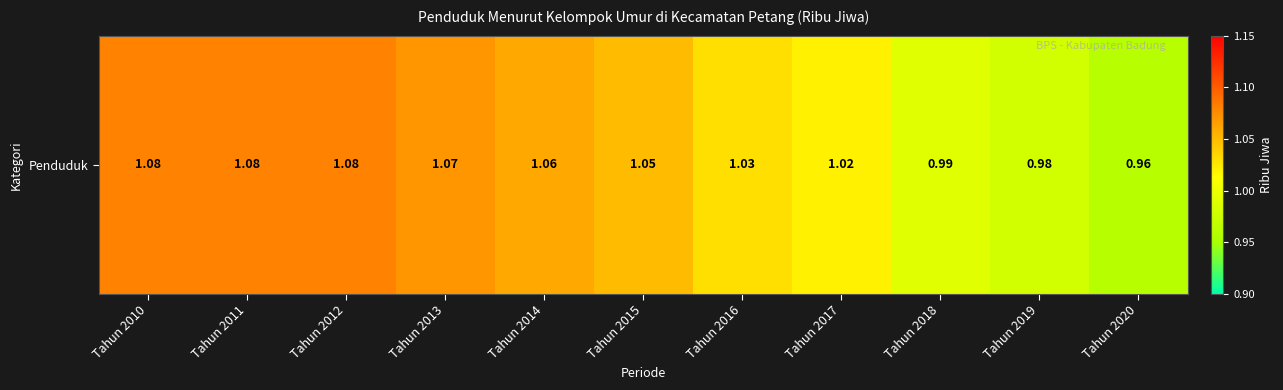

Reading left to right, extract all data points from this chart.

1.1	1.1	1.1	1.1	1.1	1.1	1.0	1.0	1.0	1.0	1.0